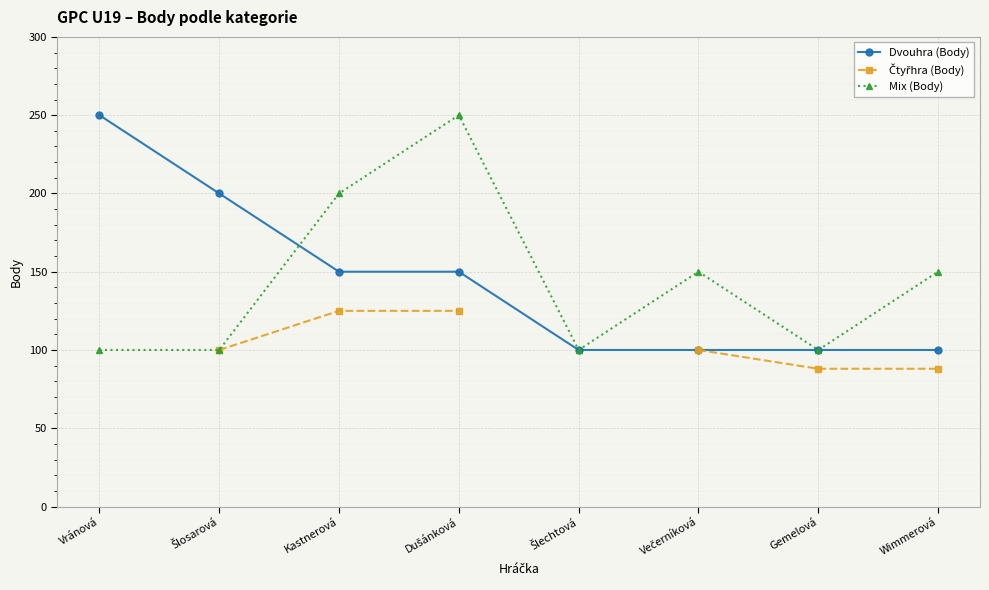

What is the label of the 5th point from the right?

Dušánková